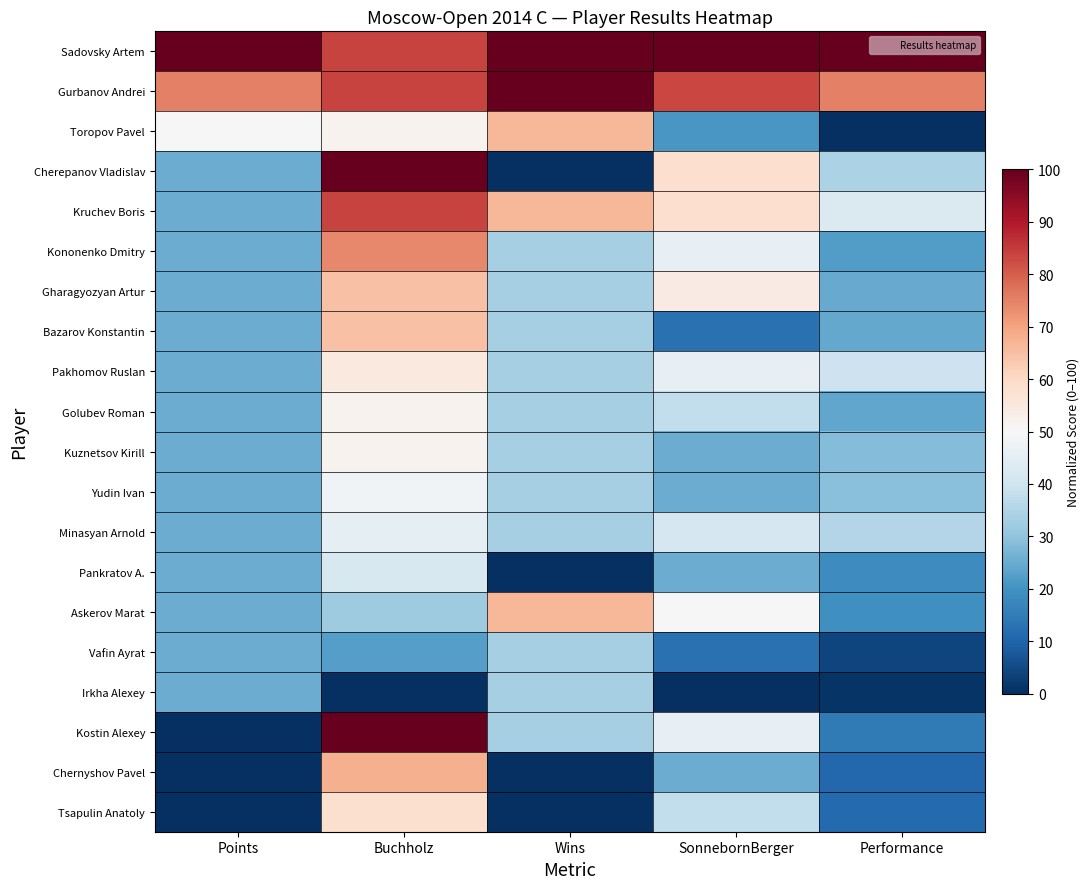

Reading left to right, extract all data points from this chart.

Sadovsky Artem: Points=100.0	Buchholz=83.9	Wins=100.0	SonnebornBerger=100.0	Performance=100.0
Gurbanov Andrei: Points=75.0	Buchholz=83.9	Wins=100.0	SonnebornBerger=83.3	Performance=75.0
Toropov Pavel: Points=50.0	Buchholz=51.6	Wins=66.7	SonnebornBerger=20.8	Performance=0.0
Cherepanov Vladislav: Points=25.0	Buchholz=100.0	Wins=0.0	SonnebornBerger=58.3	Performance=34.1
Kruchev Boris: Points=25.0	Buchholz=83.9	Wins=66.7	SonnebornBerger=58.3	Performance=42.6
Kononenko Dmitry: Points=25.0	Buchholz=74.2	Wins=33.3	SonnebornBerger=45.8	Performance=22.2
Gharagyozyan Artur: Points=25.0	Buchholz=64.5	Wins=33.3	SonnebornBerger=54.2	Performance=24.7
Bazarov Konstantin: Points=25.0	Buchholz=64.5	Wins=33.3	SonnebornBerger=12.5	Performance=24.4
Pakhomov Ruslan: Points=25.0	Buchholz=54.8	Wins=33.3	SonnebornBerger=45.8	Performance=39.5
Golubev Roman: Points=25.0	Buchholz=51.6	Wins=33.3	SonnebornBerger=37.5	Performance=23.9
Kuznetsov Kirill: Points=25.0	Buchholz=51.6	Wins=33.3	SonnebornBerger=25.0	Performance=28.4
Yudin Ivan: Points=25.0	Buchholz=48.4	Wins=33.3	SonnebornBerger=25.0	Performance=29.3
Minasyan Arnold: Points=25.0	Buchholz=45.2	Wins=33.3	SonnebornBerger=41.7	Performance=35.5
Pankratov A.: Points=25.0	Buchholz=41.9	Wins=0.0	SonnebornBerger=25.0	Performance=18.5
Askerov Marat: Points=25.0	Buchholz=32.3	Wins=66.7	SonnebornBerger=50.0	Performance=19.3
Vafin Ayrat: Points=25.0	Buchholz=22.6	Wins=33.3	SonnebornBerger=12.5	Performance=4.0
Irkha Alexey: Points=25.0	Buchholz=0.0	Wins=33.3	SonnebornBerger=0.0	Performance=0.9
Kostin Alexey: Points=0.0	Buchholz=100.0	Wins=33.3	SonnebornBerger=45.8	Performance=14.5
Chernyshov Pavel: Points=0.0	Buchholz=67.7	Wins=0.0	SonnebornBerger=25.0	Performance=10.8
Tsapulin Anatoly: Points=0.0	Buchholz=58.1	Wins=0.0	SonnebornBerger=37.5	Performance=11.1